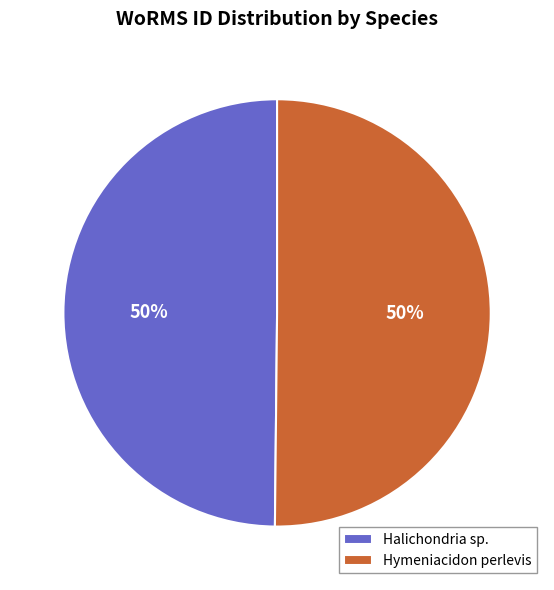

To the nearest percent, what is the average slice percentage?

50%